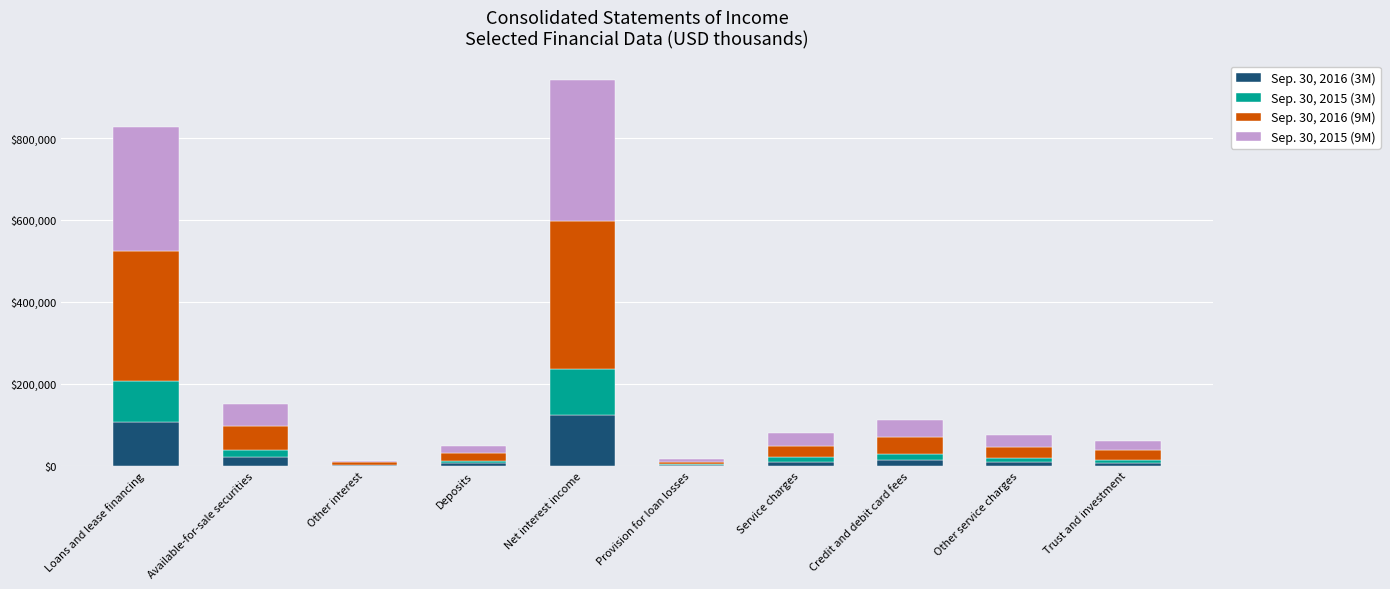

At which category is the sum across all series the highest?

Net interest income